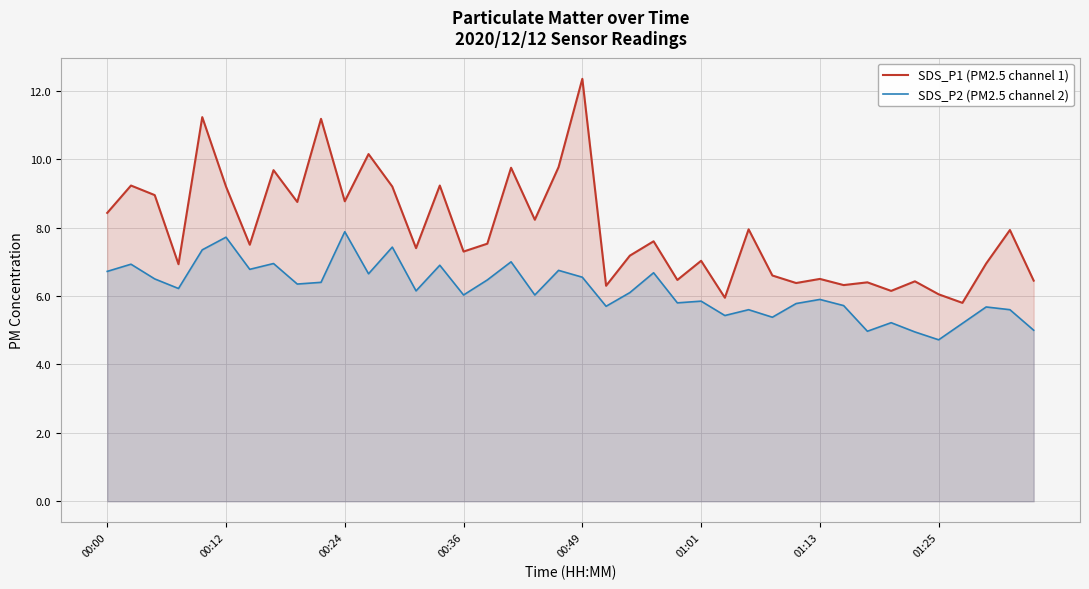

True or false: SDS_P2 (PM2.5 channel 2) and SDS_P1 (PM2.5 channel 1) intersect in this chart.

False